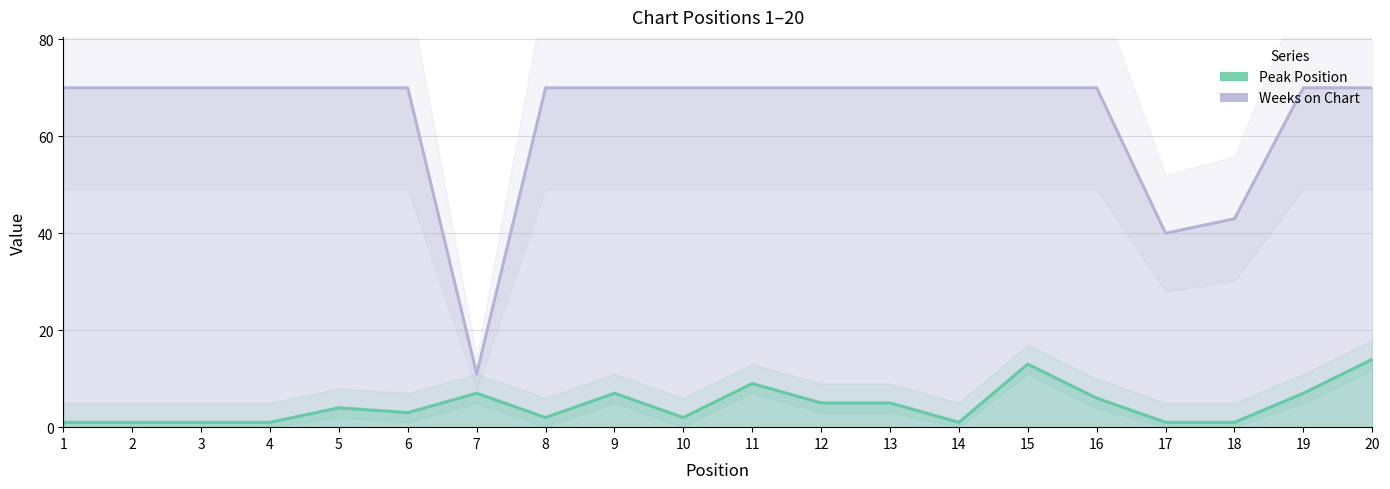

Where is the first local maximum for Peak Position?

5